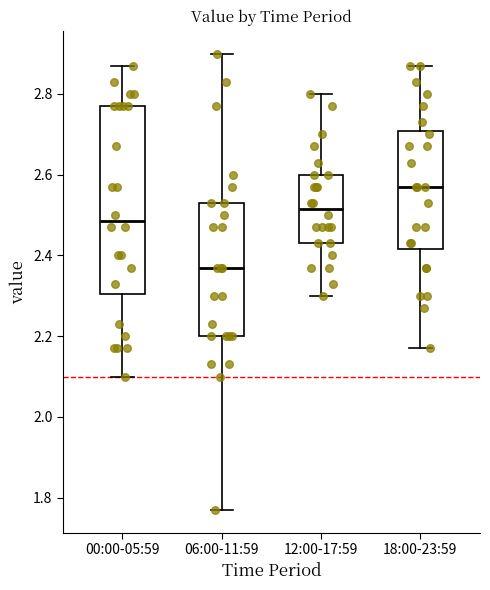

Where does the lower whisker of the box for 18:00-23:59 end on the y-axis? The values are not printed on the chart, so give them approximately, as read against the axis.

2.18